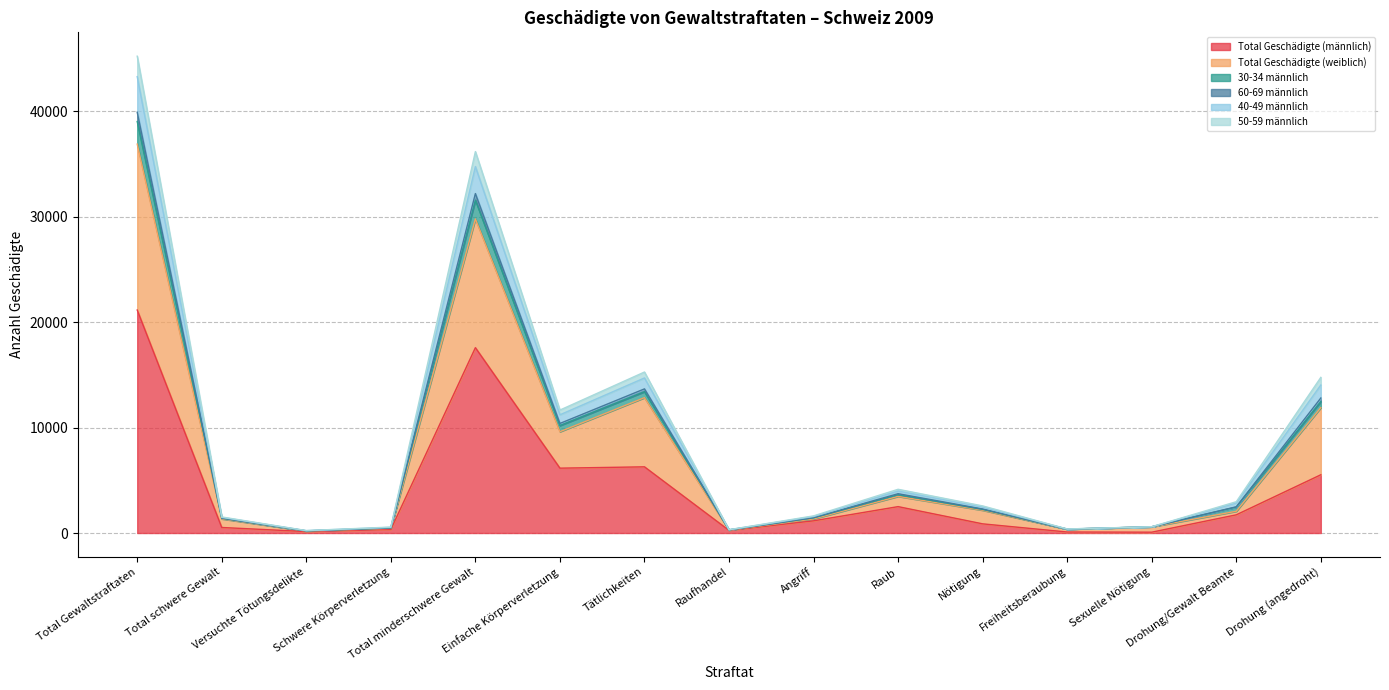

What are all the series names shown in the legend?

Total Geschädigte (männlich), Total Geschädigte (weiblich), 30-34 männlich, 60-69 männlich, 40-49 männlich, 50-59 männlich